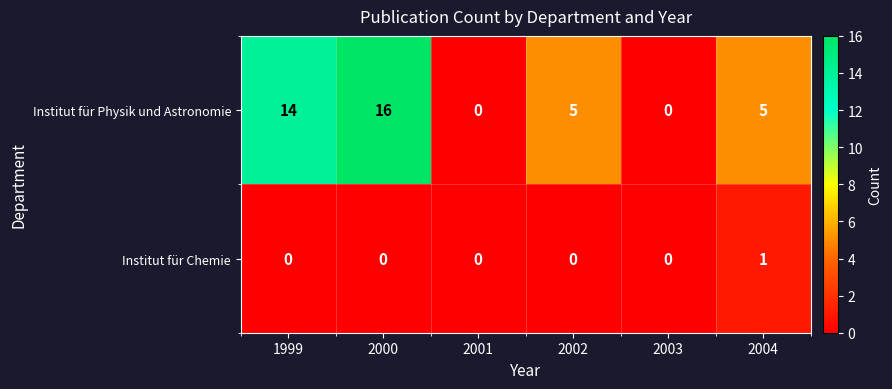

Which series changed the most between 2001 and 2004?

Institut für Physik und Astronomie